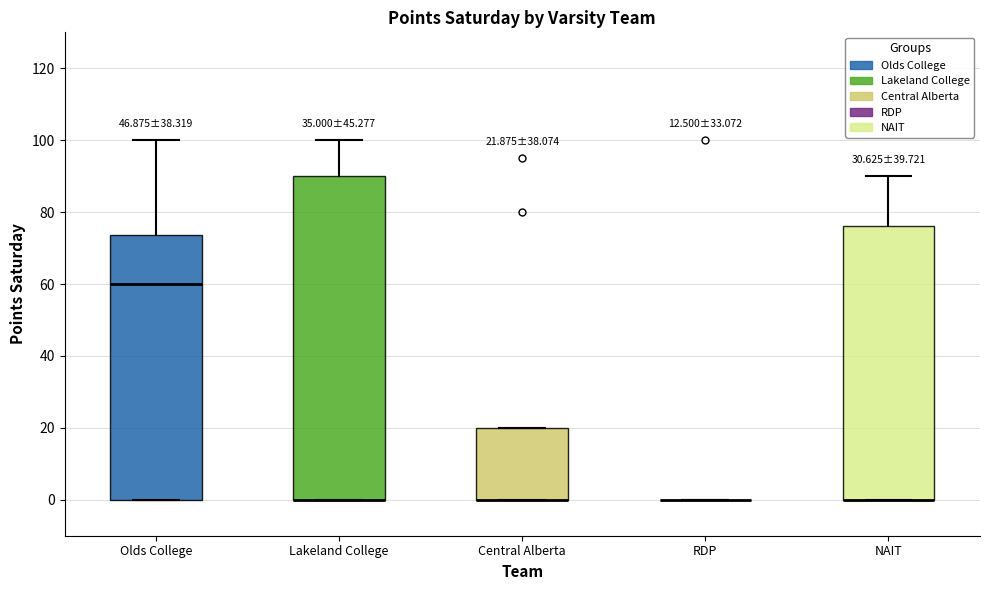

Comparing the boxes themselves (not the whiskers), which one is the tallest?

Lakeland College